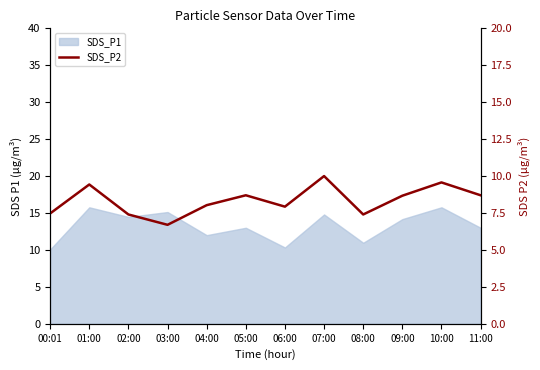

At which category does the chart reach its peak across all series?

07:00